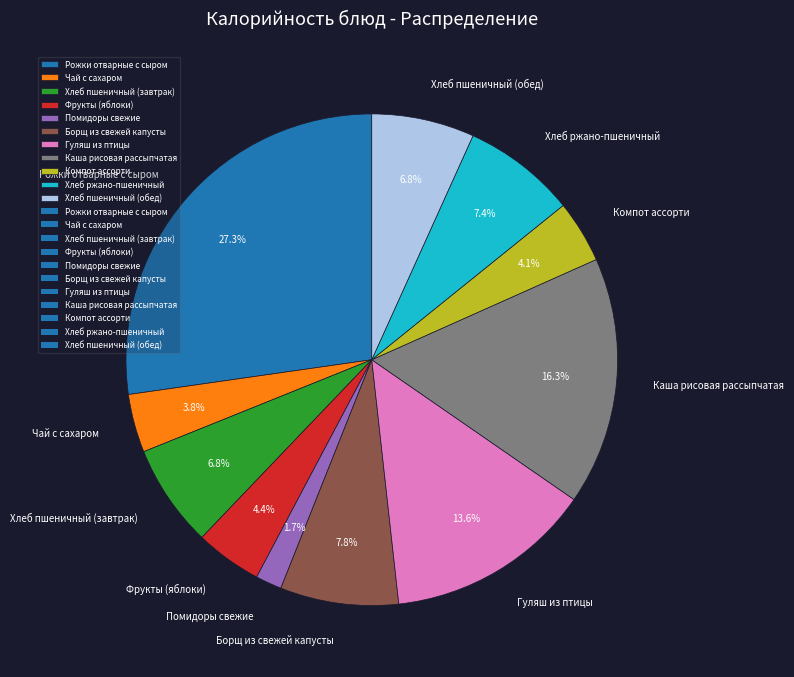

What percentage is NOT represented by Фрукты (яблоки)?

95.6%